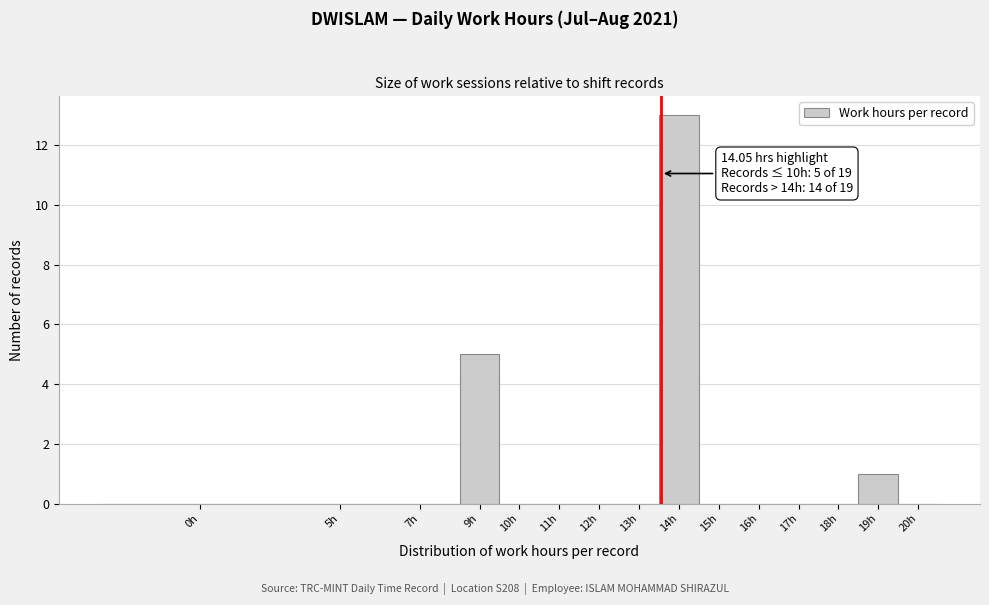

Reading left to right, list all the values displayed in this chart.

0h=0	5h=0	7h=0	9h=5	10h=0	11h=0	12h=0	13h=0	14h=13	15h=0	16h=0	17h=0	18h=0	19h=1	20h=0